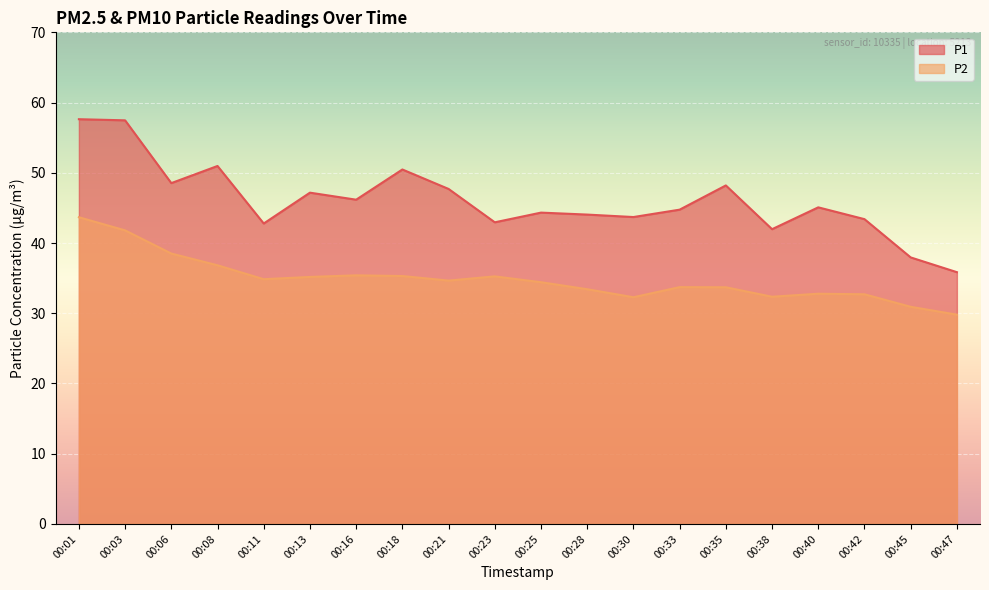

Where is P2 nearest to the value 36?

00:16